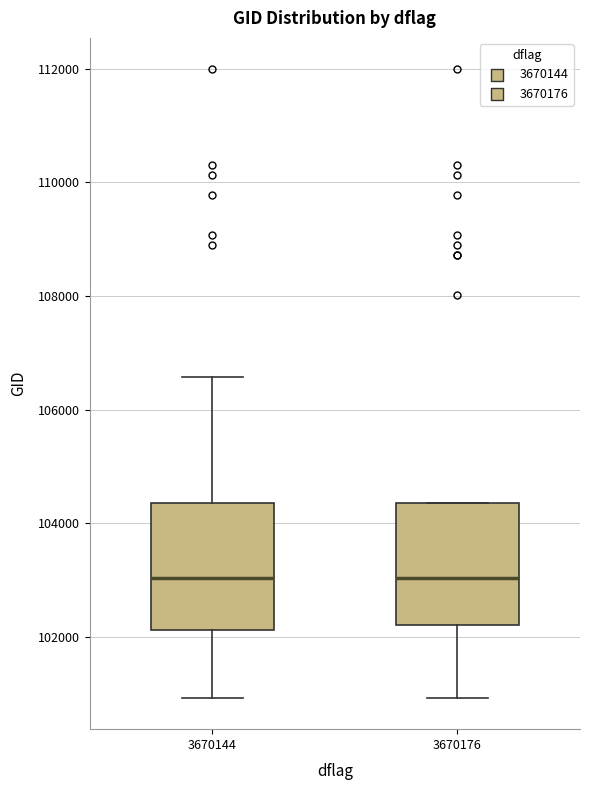

Where does the median line of the box at x = 3670176 sit on the y-axis? The values are not printed on the chart, so give them approximately, as read against the axis.

103000